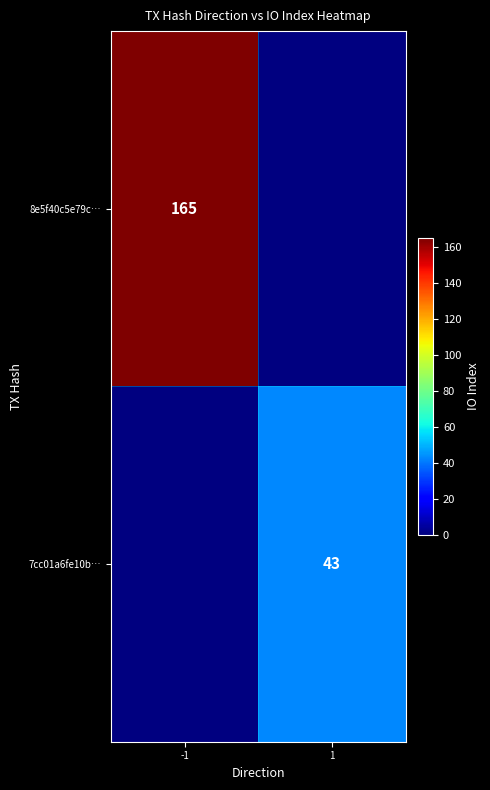

At how many categories does at least one series exceed 159?

1